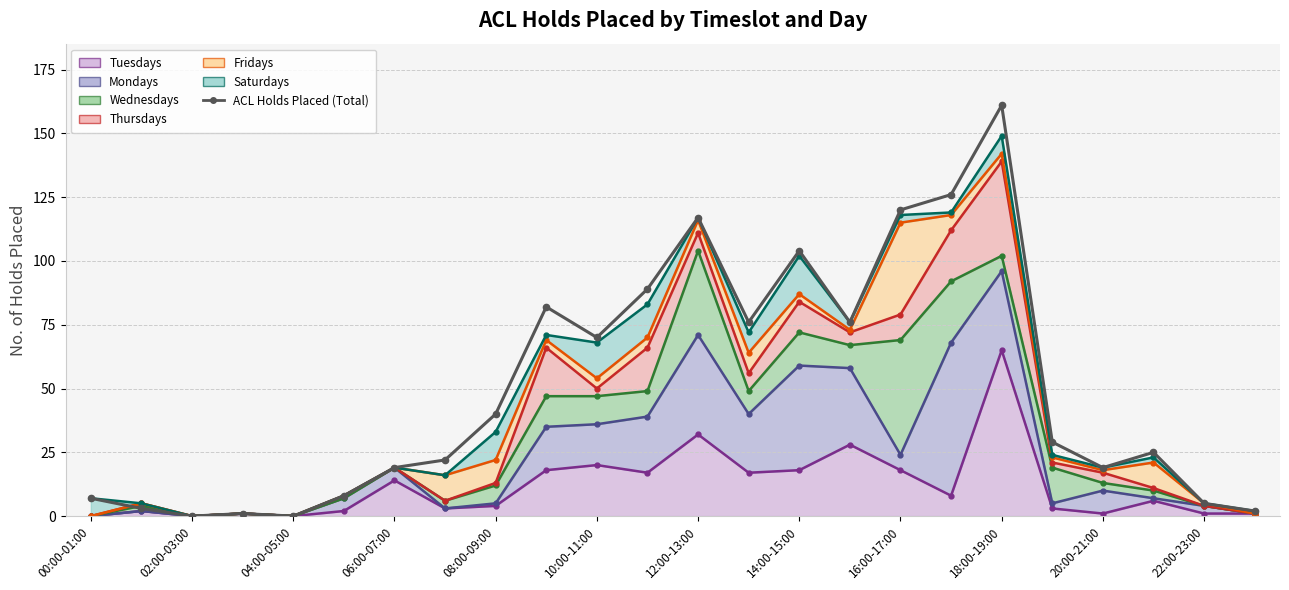

At which category does the chart reach its peak across all series?

18:00-19:00